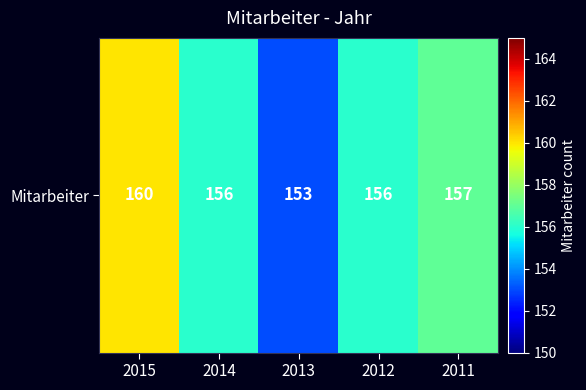

Between 2014 and 2013, which is larger?

2014